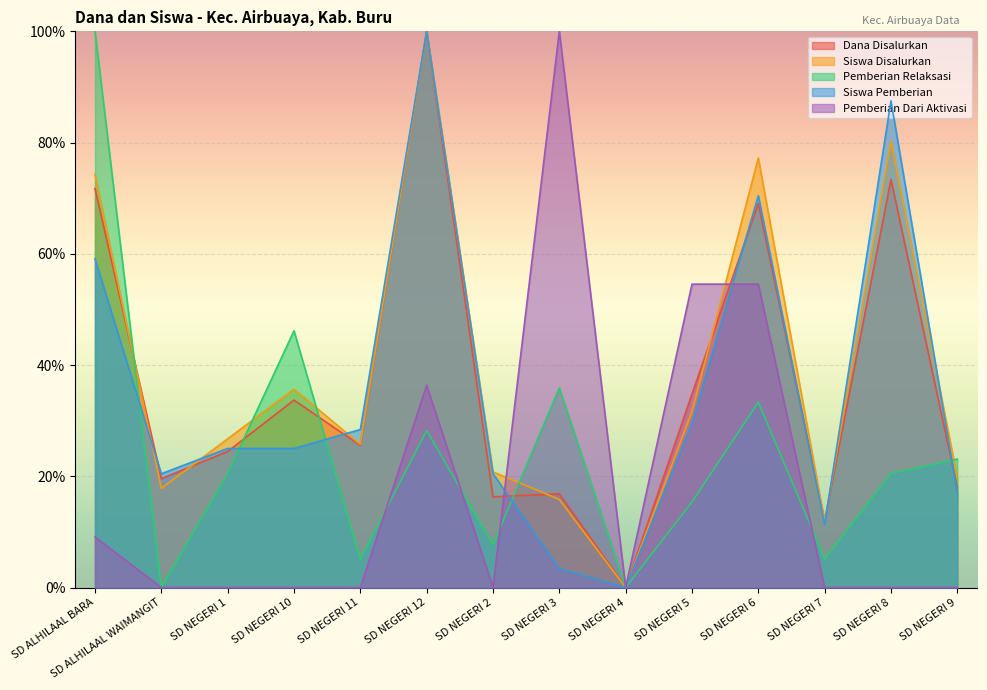

Which series changed the most between SD NEGERI 12 and SD NEGERI 5?

Siswa Pemberian